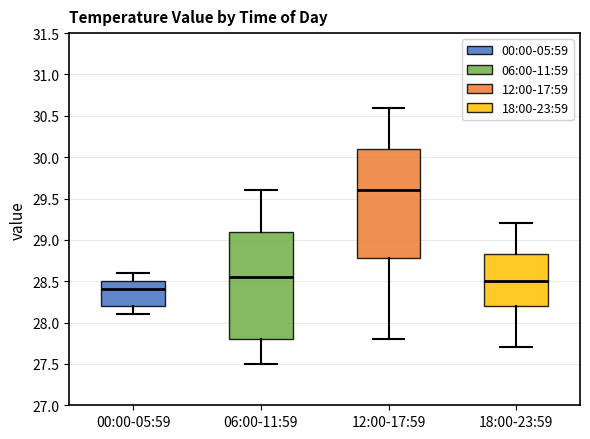

Reading left to right, transcribe this box plot: for each box, give where its median line is, the range the box spans, and where its two whiskers end, as read against the y-axis. The values are not printed on the chart, so give them approximately, as read against the axis.

00:00-05:59: median 28.40, box 28.20 to 28.50, whiskers 28.10 to 28.60
06:00-11:59: median 28.55, box 27.80 to 29.10, whiskers 27.50 to 29.60
12:00-17:59: median 29.60, box 28.80 to 30.10, whiskers 27.80 to 30.60
18:00-23:59: median 28.50, box 28.20 to 28.85, whiskers 27.70 to 29.20